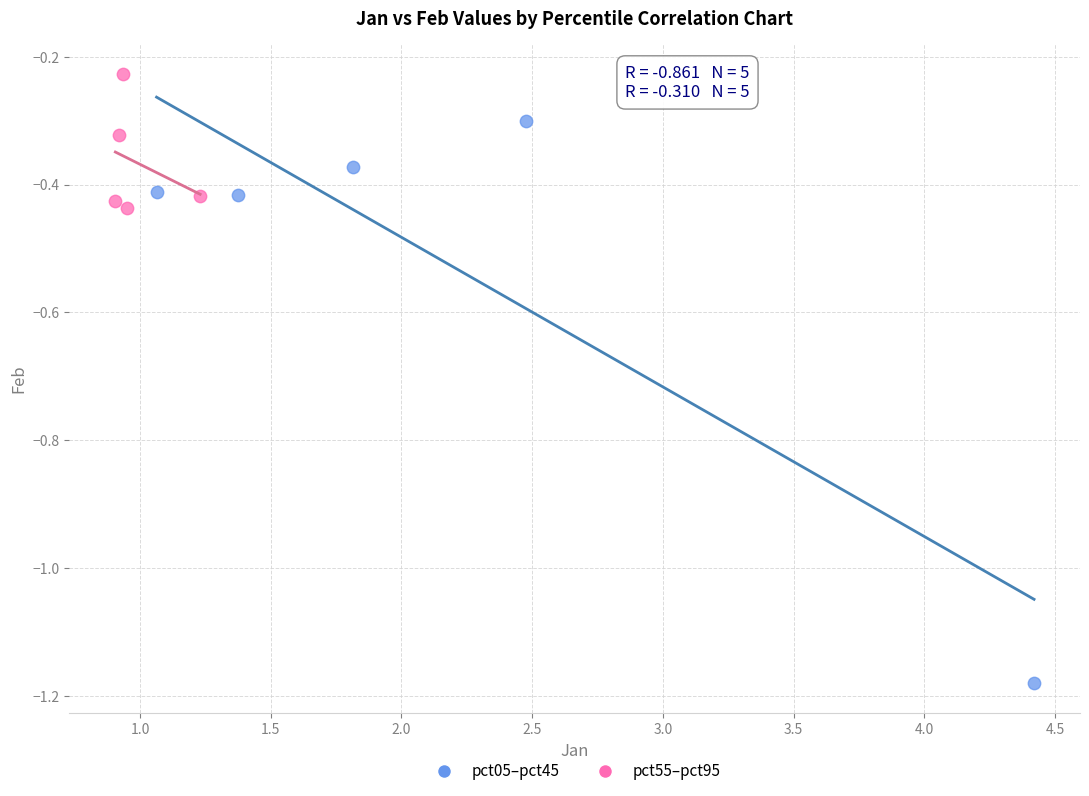

Which series has the widest spread of Y values?

pct05–pct45